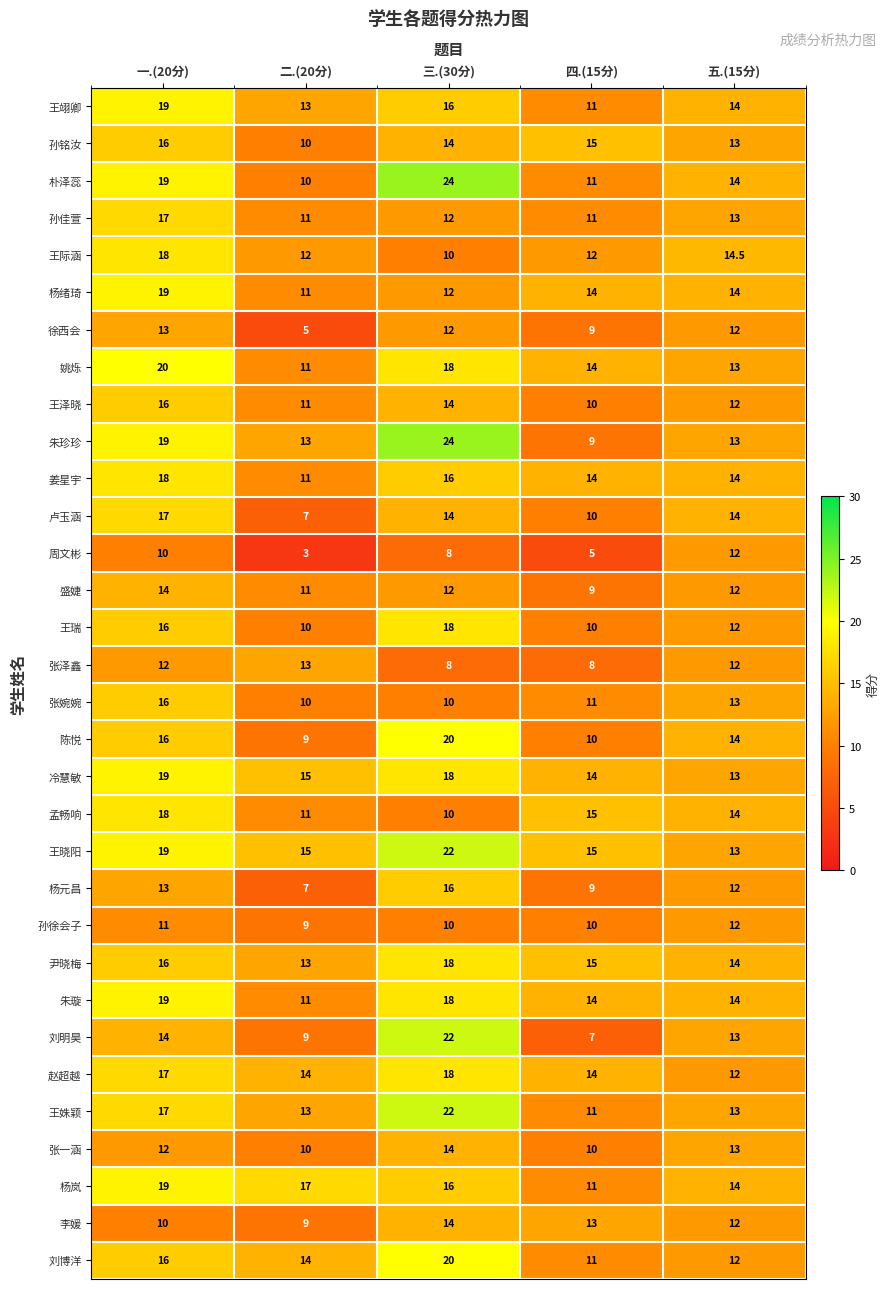

Between 一.(20分) and 二.(20分), which series saw the biggest shift?

卢玉涵